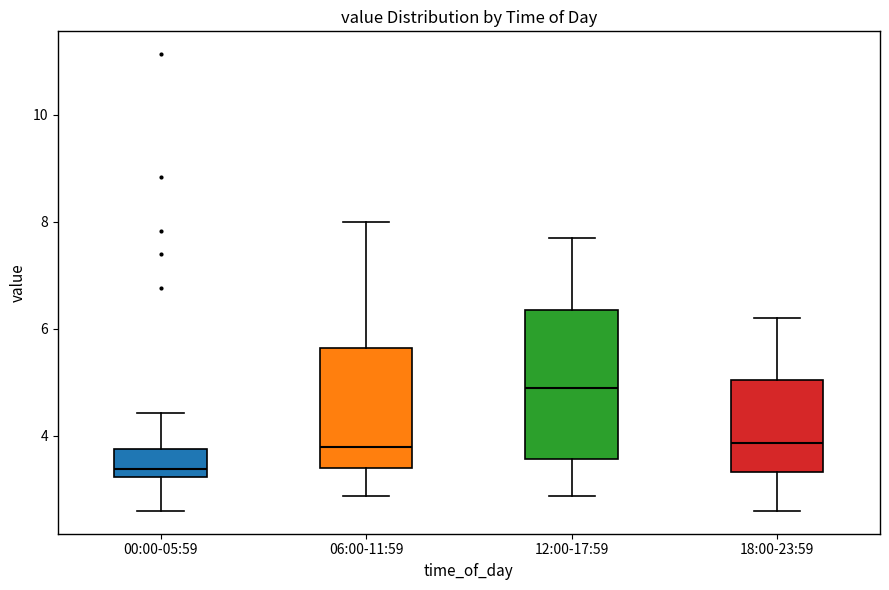

Comparing the boxes themselves (not the whiskers), which one is the tallest?

12:00-17:59